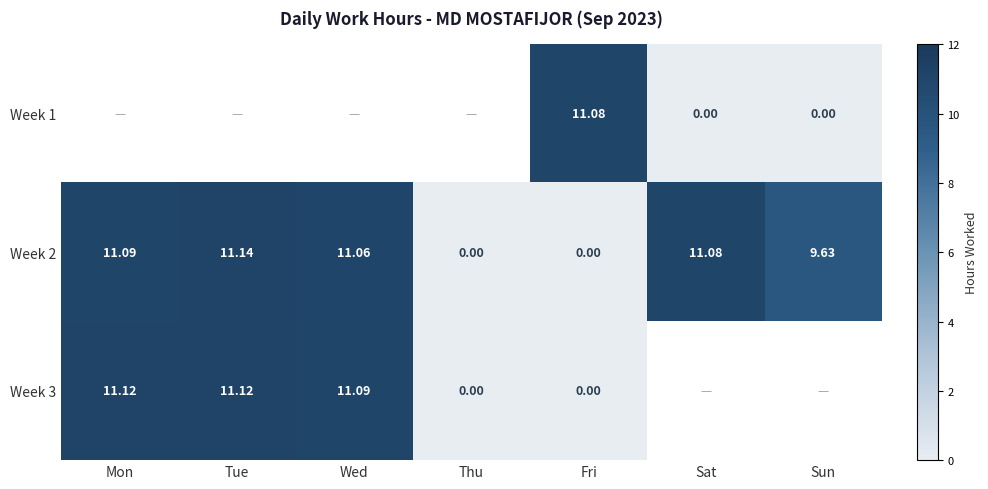

At which label does Week 2 first exceed 11?

Mon